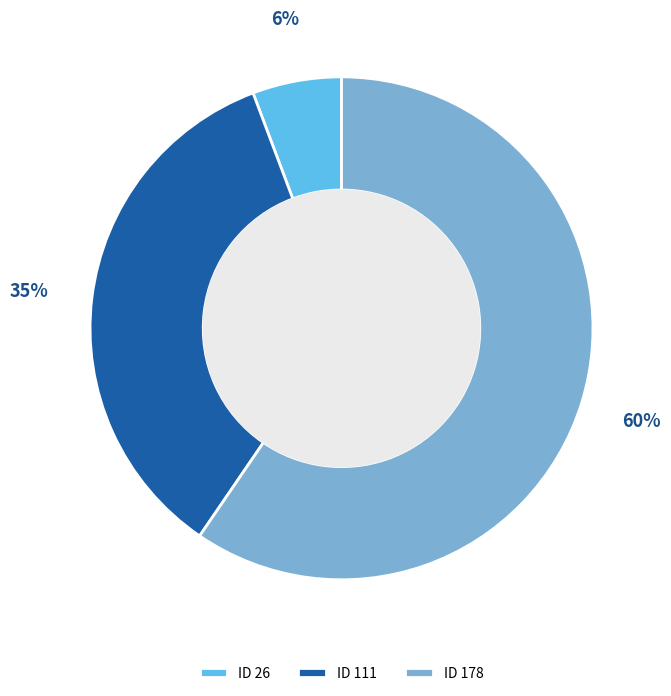

Rank the categories by value from highest to lowest.

ID 178, ID 111, ID 26